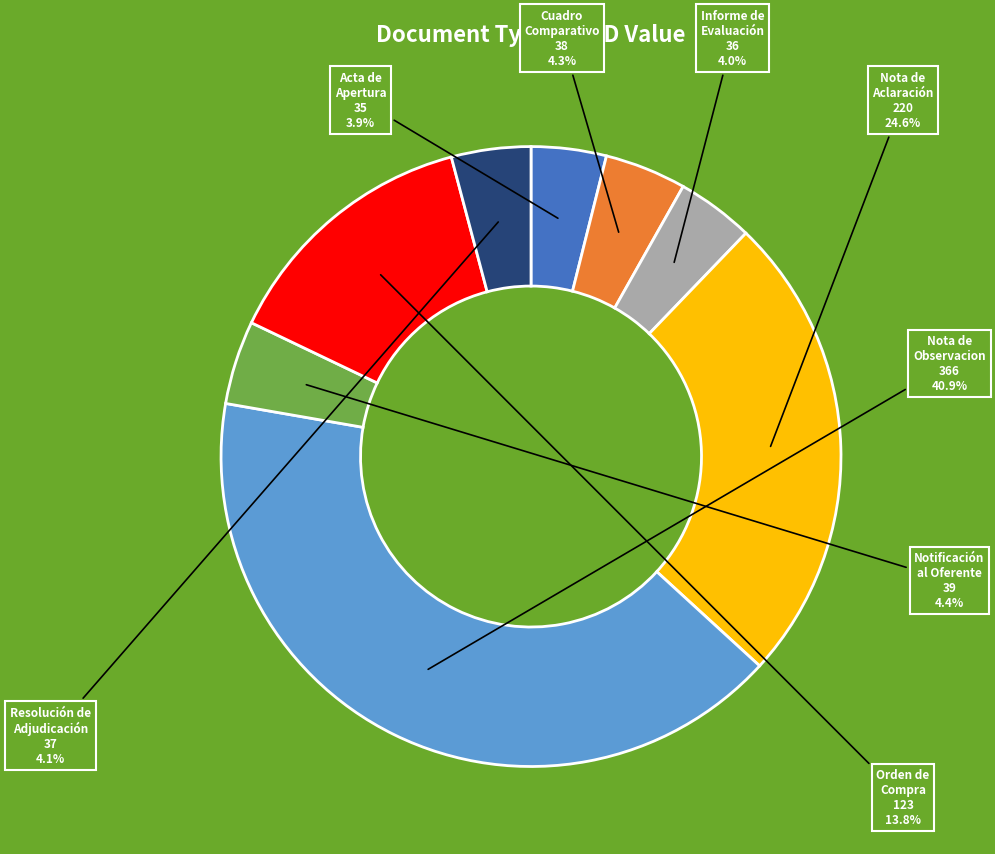

Does any single category account for the majority?

No